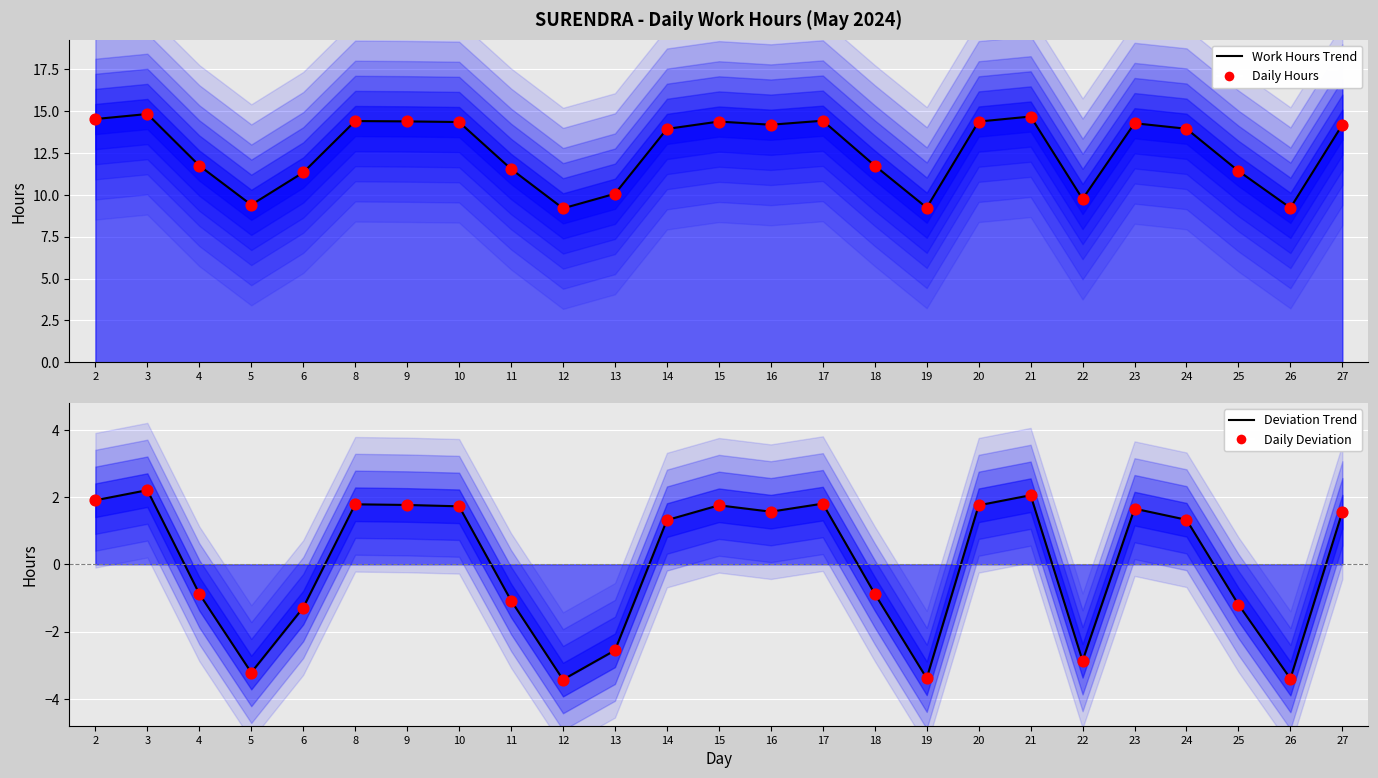

At how many categories does at least one series exceed 8?

25